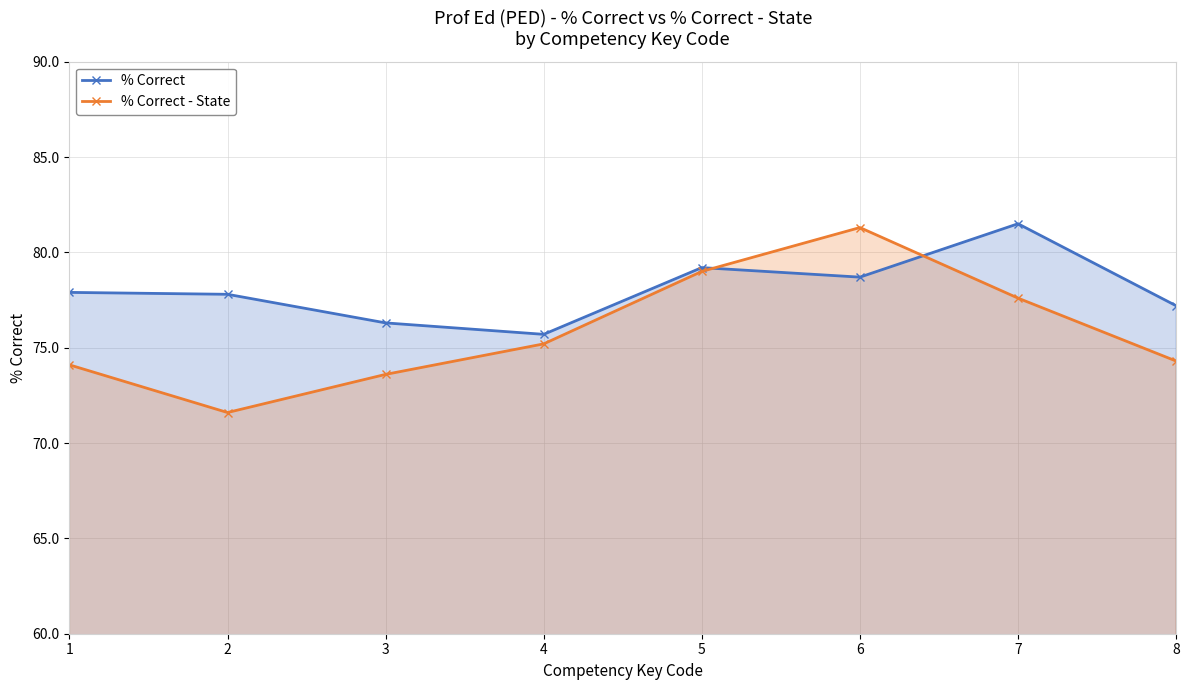

Rank the series by their maximum value, from lowest to highest.

% Correct - State, % Correct